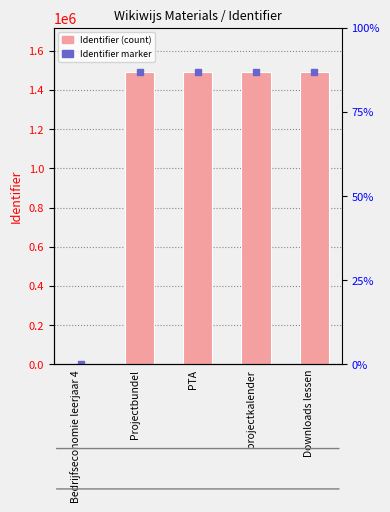

Does the chart contain any negative values?

No